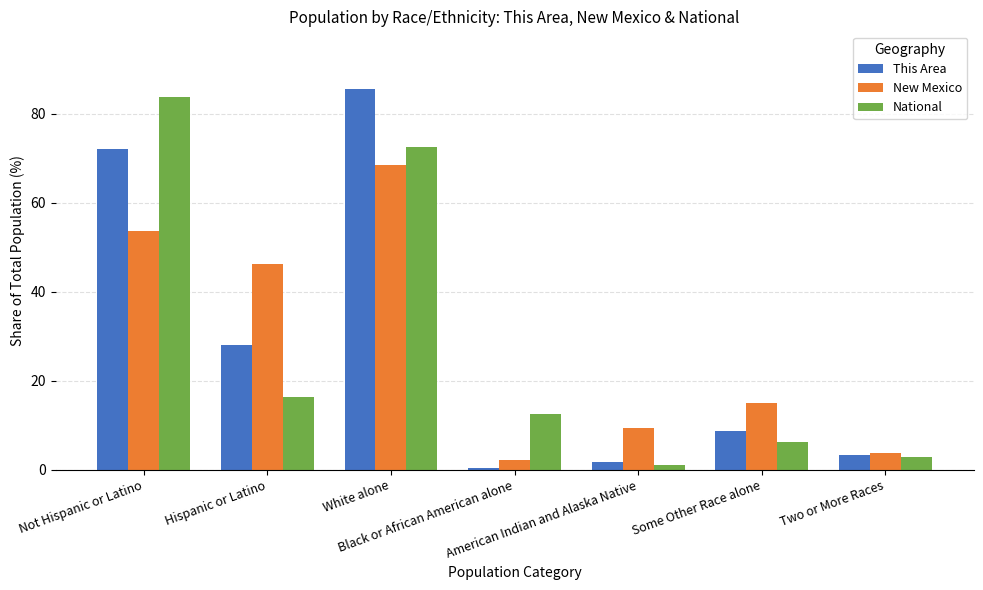

What are all the series names shown in the legend?

This Area, New Mexico, National